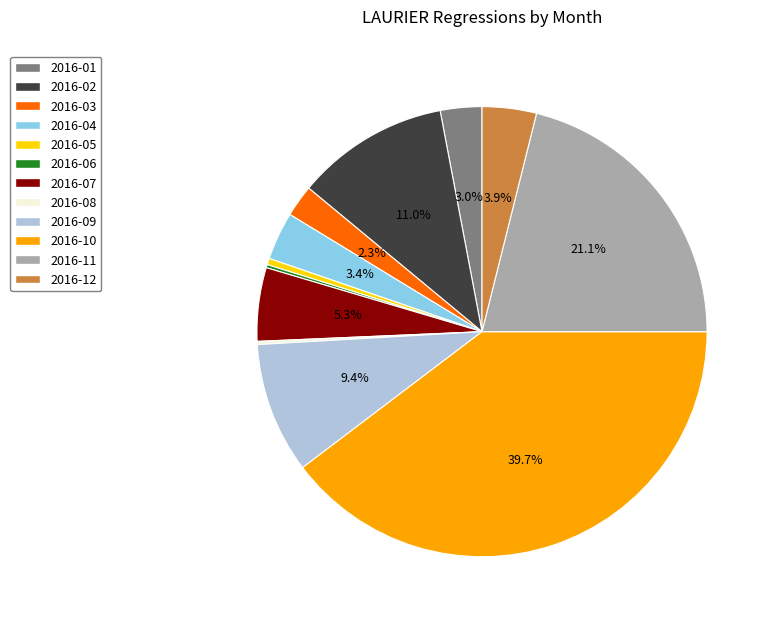

Which category has the biggest portion of the pie?

2016-10